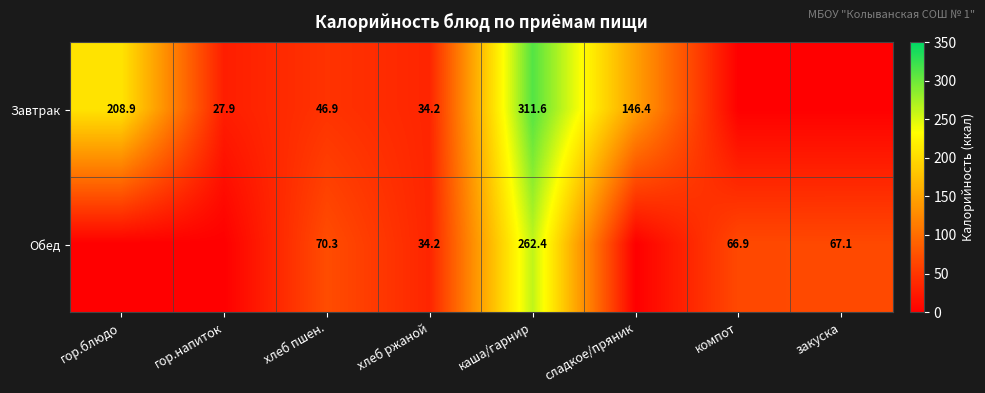

What is the difference between the highest and lowest values at хлеб пшен.?

23.4